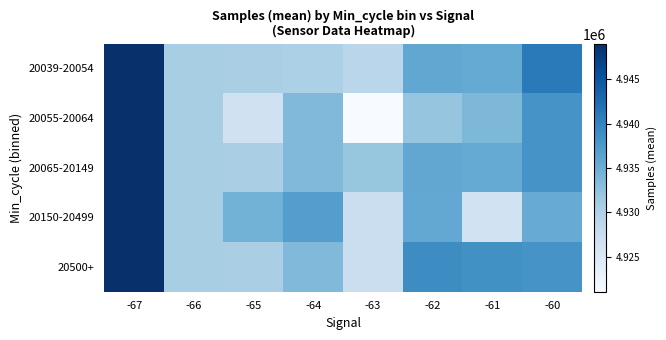

Count the number of categories in the chart.

8